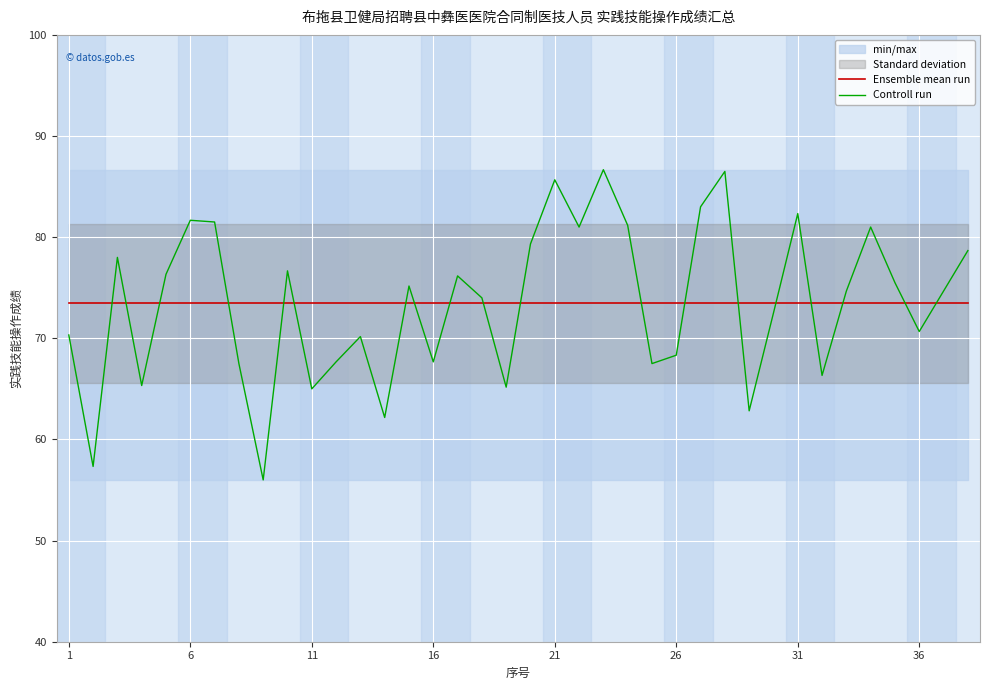

True or false: Controll run has more than 2 interior local peaks.

True